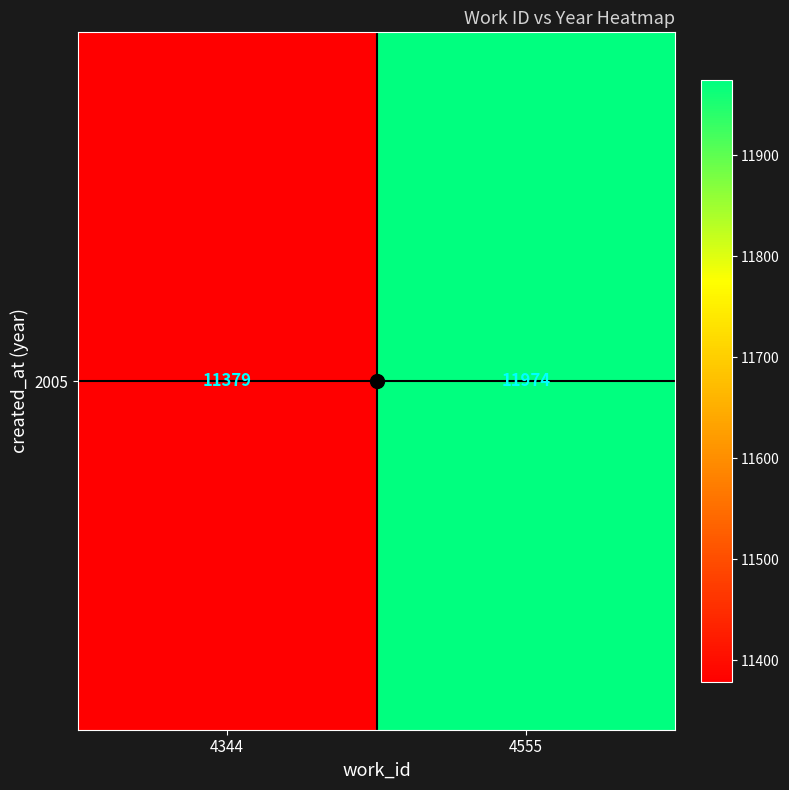

What is the ratio of the value at 4344 to the value at 4555?

1.0